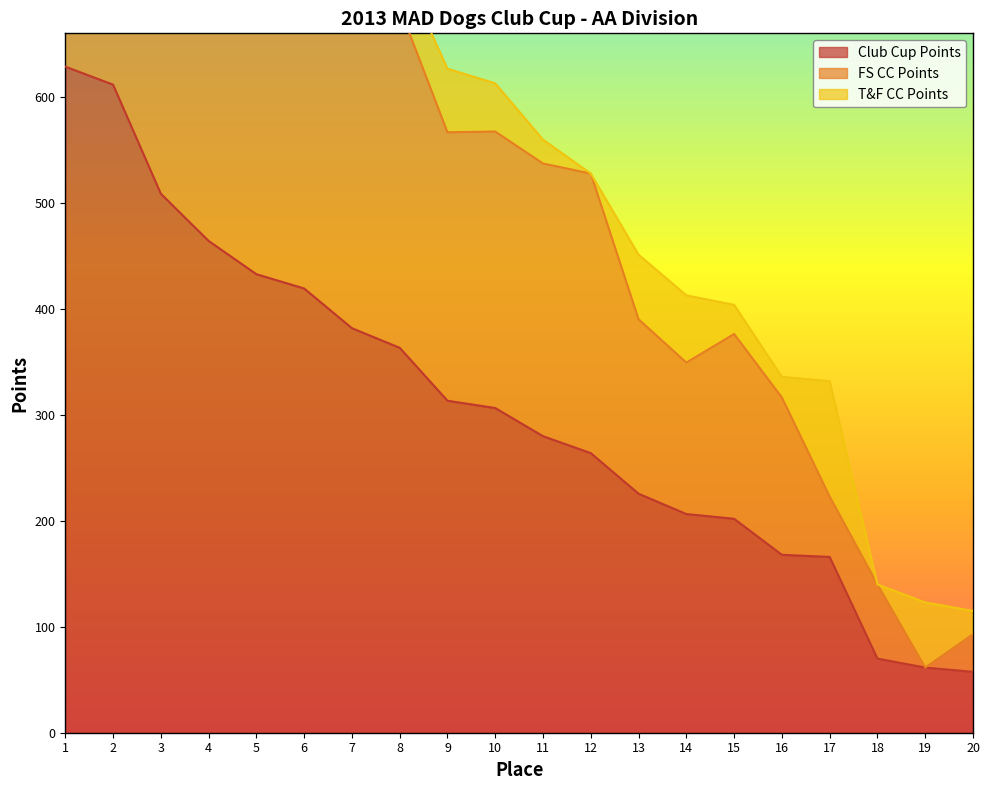

Where does the Club Cup Points series first go above 306?

1